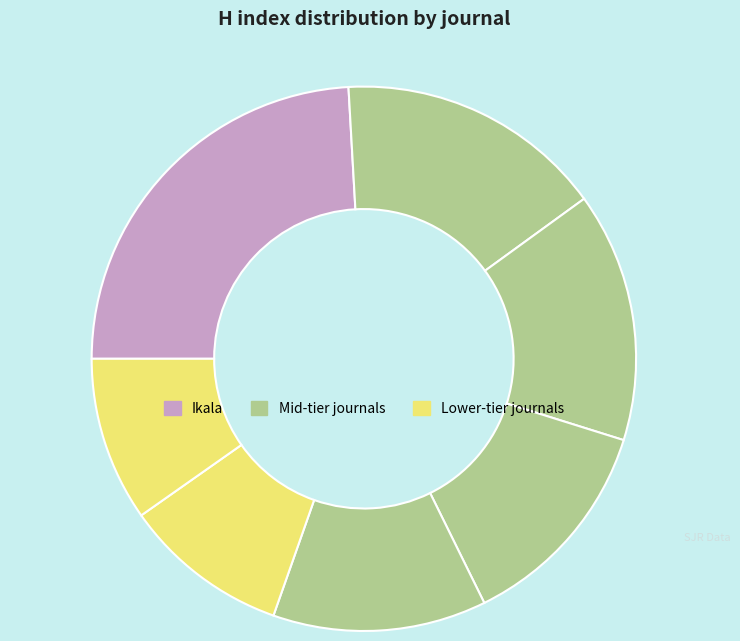

To the nearest percent, what is the difference between the largest and smallest slice percentages?

14%